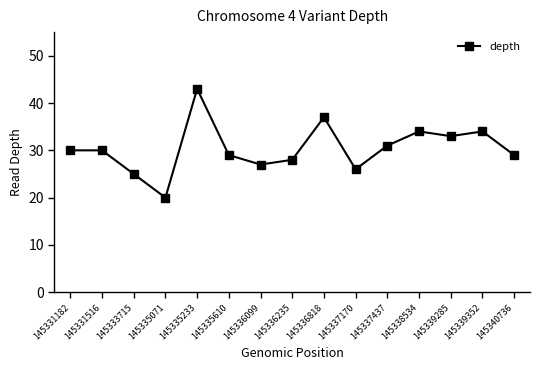

What is the difference between the maximum and minimum values?

23